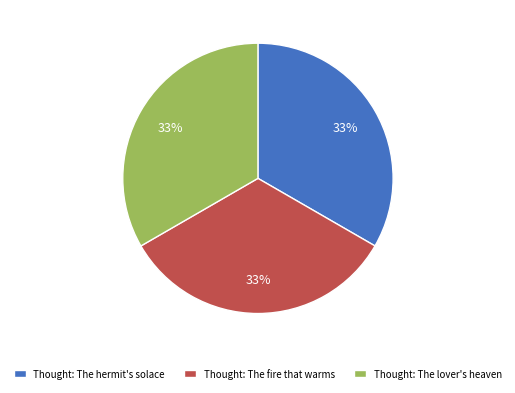

Approximately how many times larger is the value at Thought: The fire that warms compared to Thought: The lover's heaven?

1.0